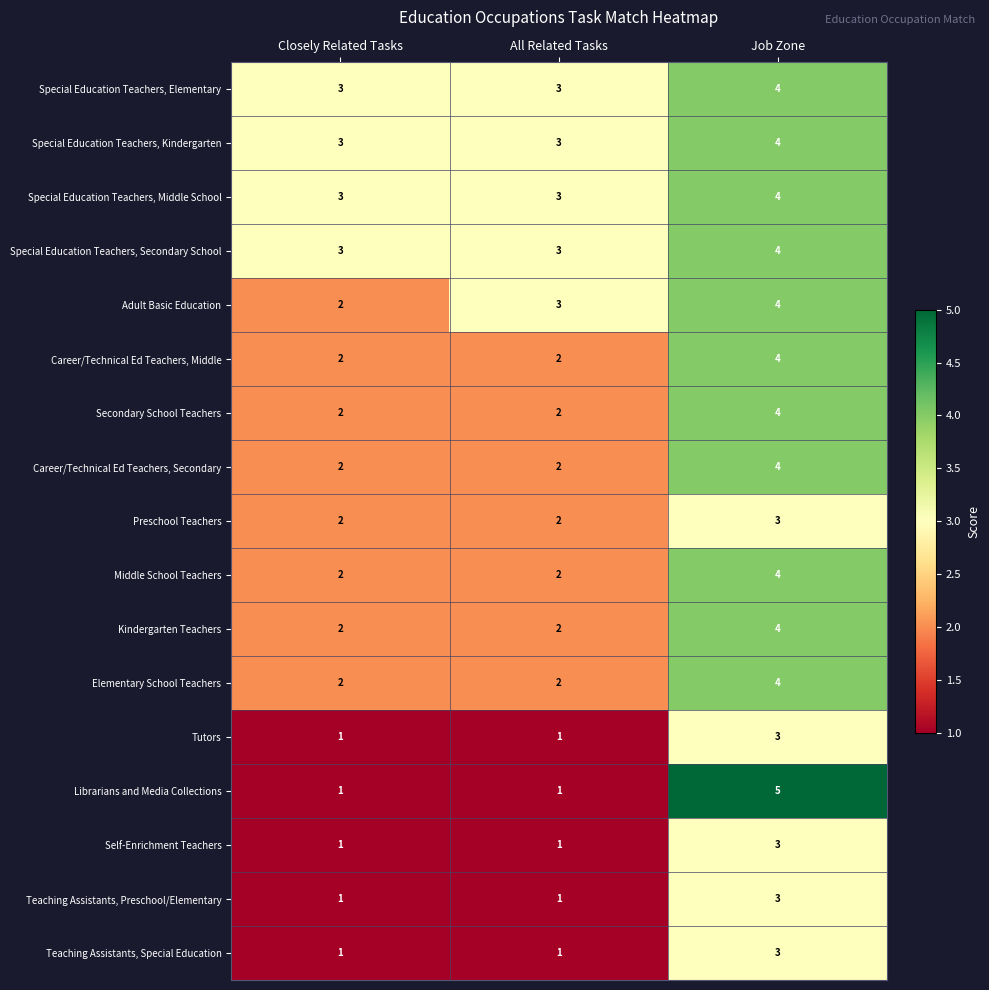

Which category has the highest value in the Teaching Assistants, Preschool/Elementary series?

Job Zone